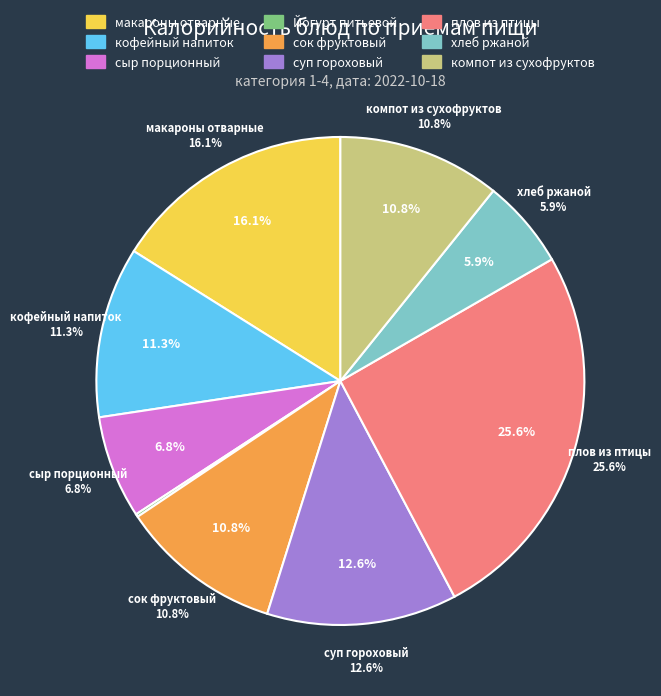

To the nearest percent, what is the difference between the largest and smallest slice percentages?

25%